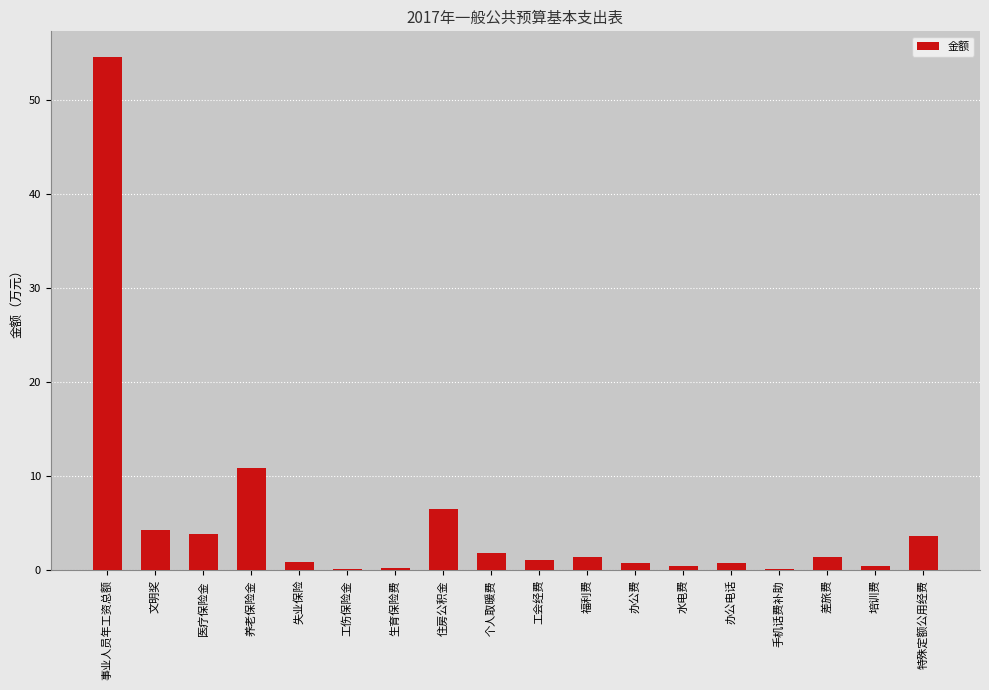

What is the sum of all values?

93.2